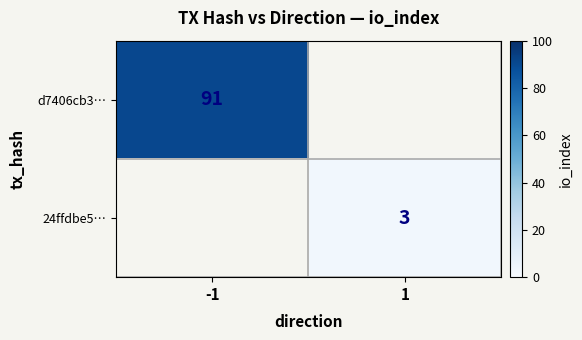

True or false: 24ffdbe5… has a value of 3 at 1.

True